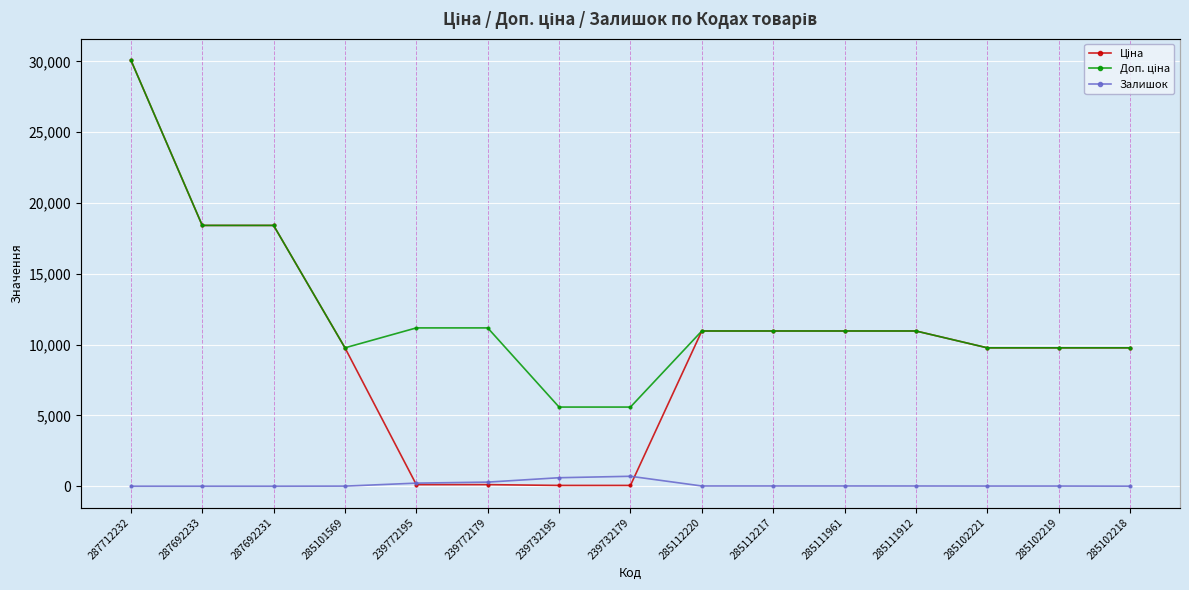

The Ціна series shows 14005.2 at 285102219. True or false?

False